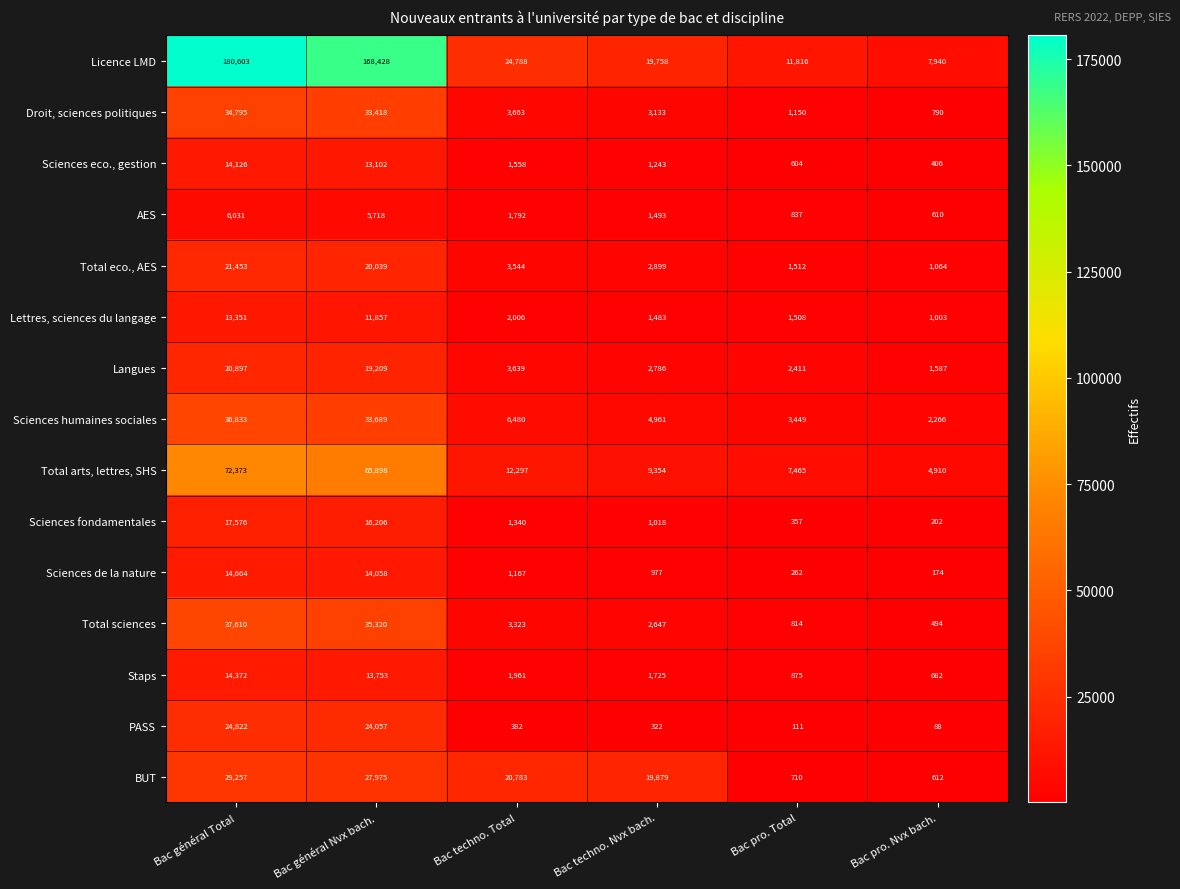

At which category is the sum across all series the highest?

Bac général Total